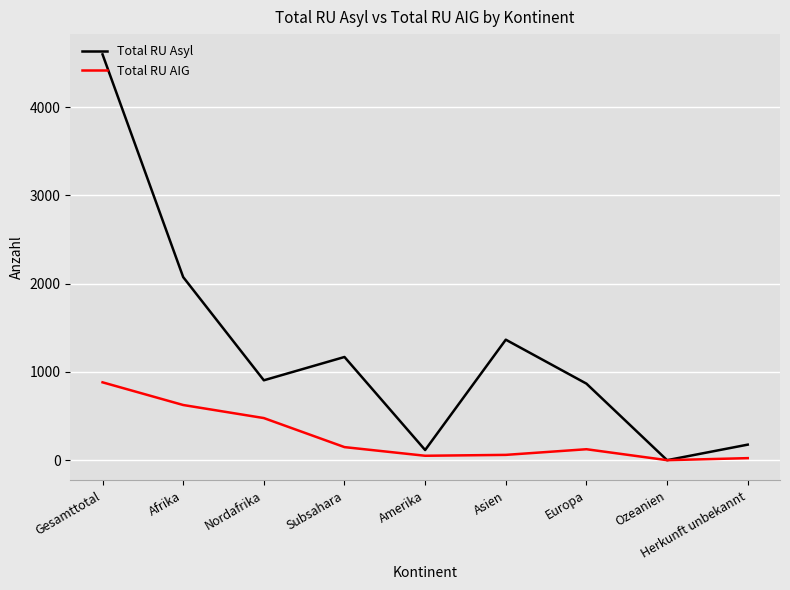

Which series changed the most between Asien and Herkunft unbekannt?

Total RU Asyl